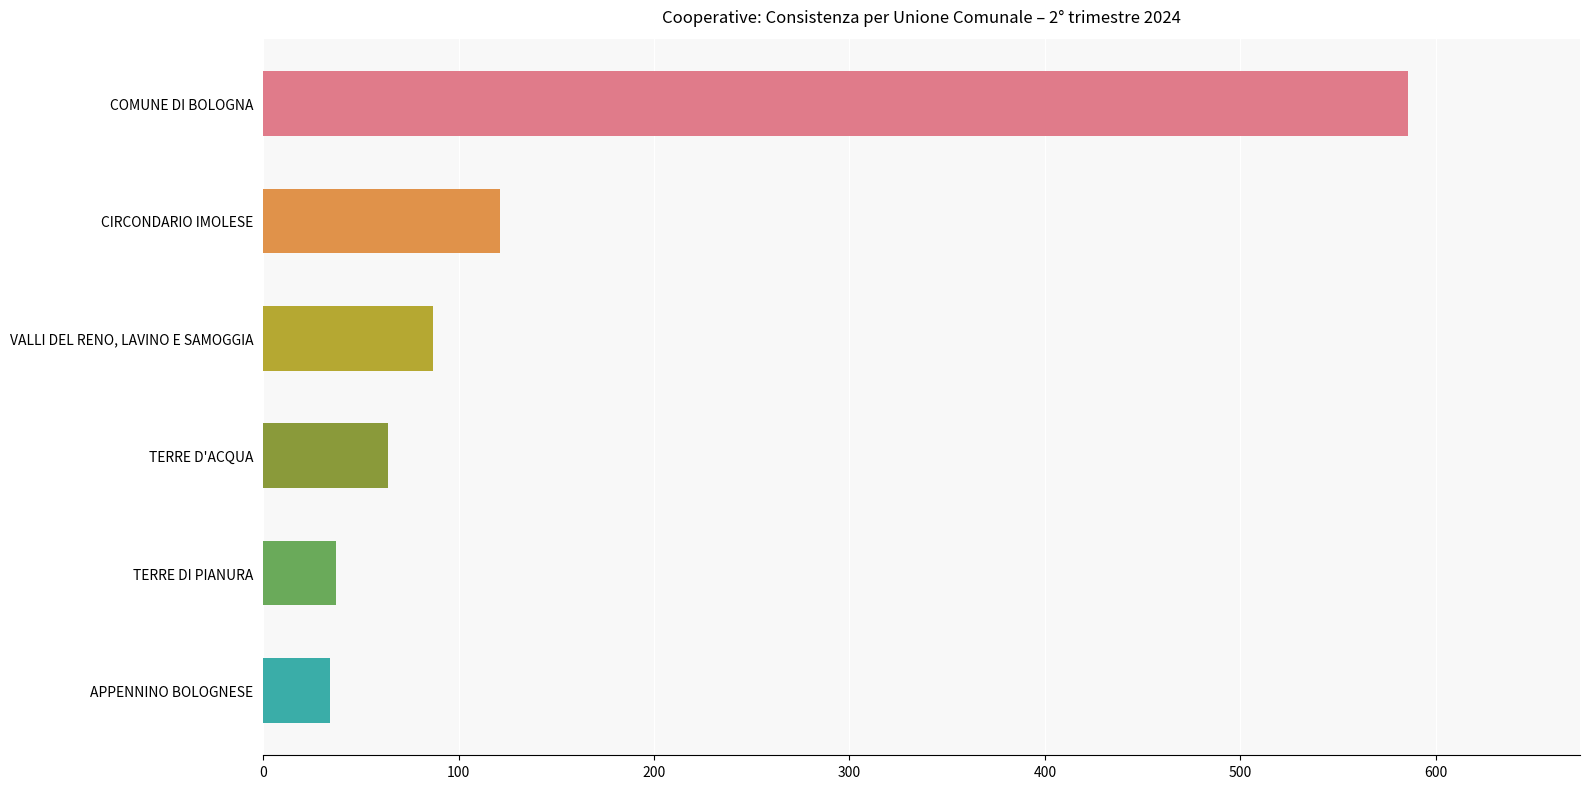

What is the label of the 6th bar from the top?

APPENNINO BOLOGNESE